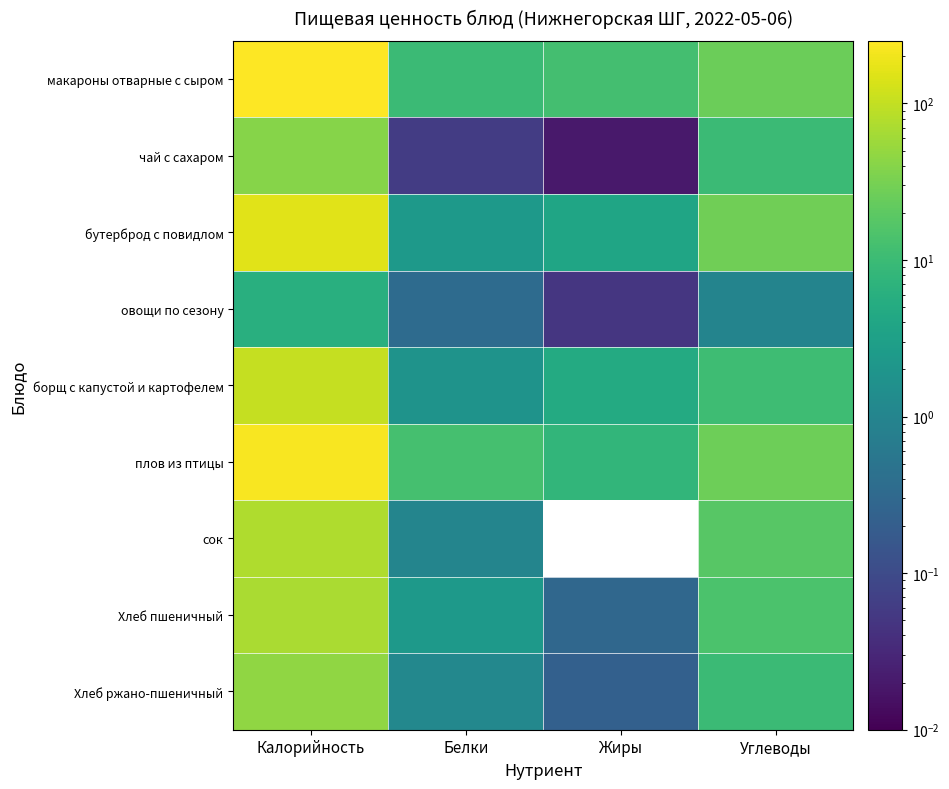

Reading left to right, list all the values displayed in this chart.

макароны отварные с сыром: Калорийность=250.8	Белки=10.1	Жиры=11.9	Углеводы=25.6
чай с сахаром: Калорийность=40.0	Белки=0.1	Жиры=0.0	Углеводы=10.0
бутерброд с повидлом: Калорийность=156.0	Белки=2.4	Жиры=3.9	Углеводы=27.8
овощи по сезону: Калорийность=6.0	Белки=0.3	Жиры=0.1	Углеводы=0.9
борщ с капустой и картофелем: Калорийность=103.8	Белки=1.8	Жиры=4.9	Углеводы=10.9
плов из птицы: Калорийность=229.0	Белки=12.7	Жиры=7.8	Углеводы=26.8
сок: Калорийность=76.0	Белки=1.0	Жиры=0.0	Углеводы=18.2
Хлеб пшеничный: Калорийность=70.1	Белки=2.4	Жиры=0.3	Углеводы=14.5
Хлеб ржано-пшеничный: Калорийность=46.0	Белки=1.1	Жиры=0.2	Углеводы=9.9